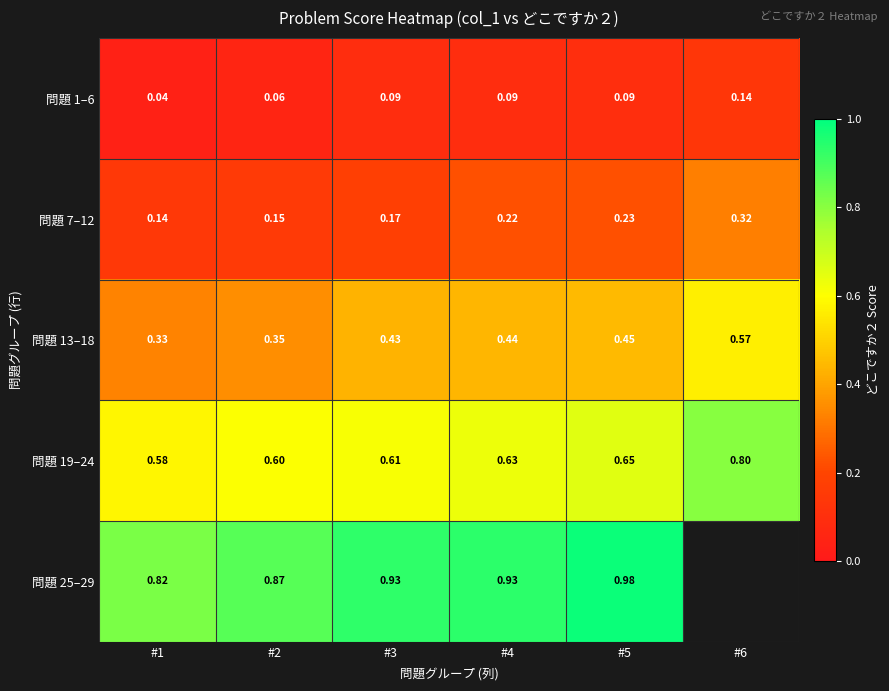

Which category has the lowest value in the 問題 1–6 series?

#1